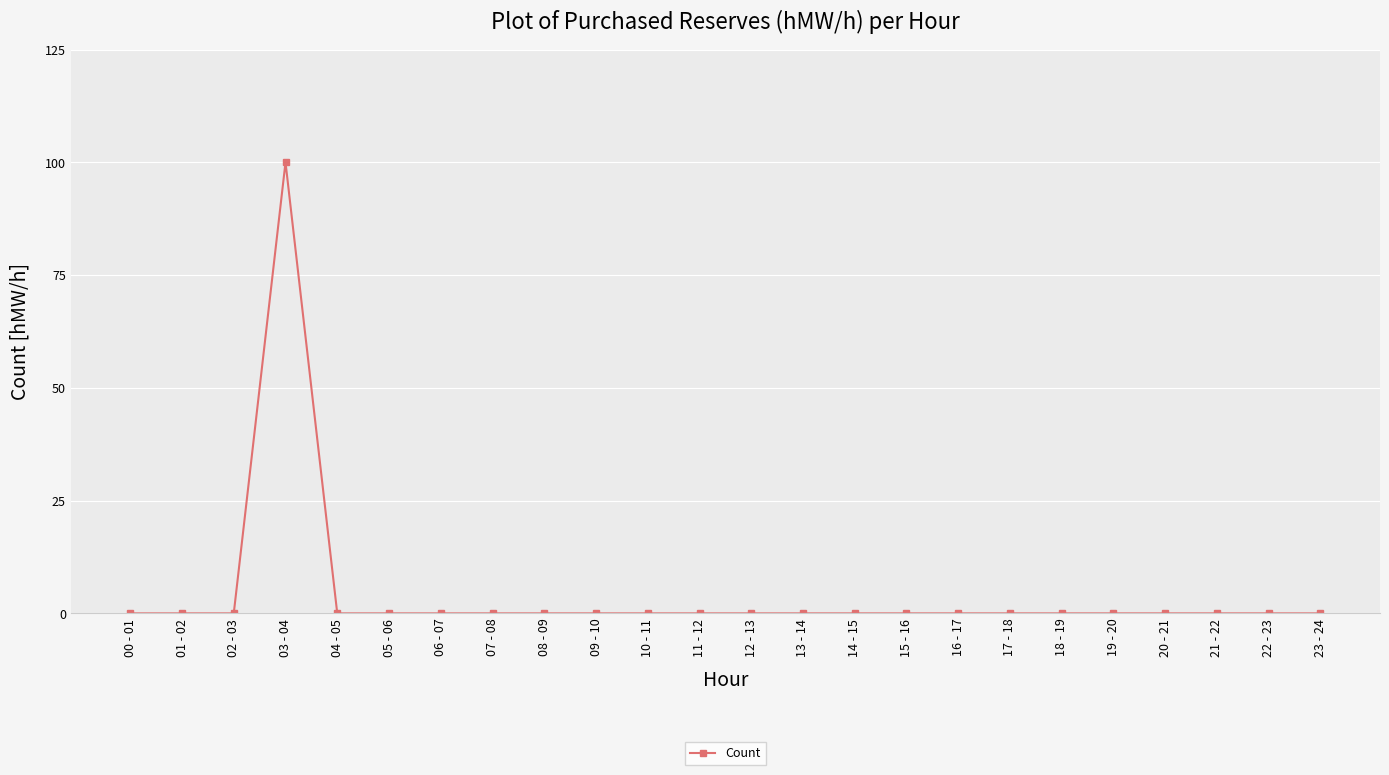

Which category has the highest value across all series?

03 - 04